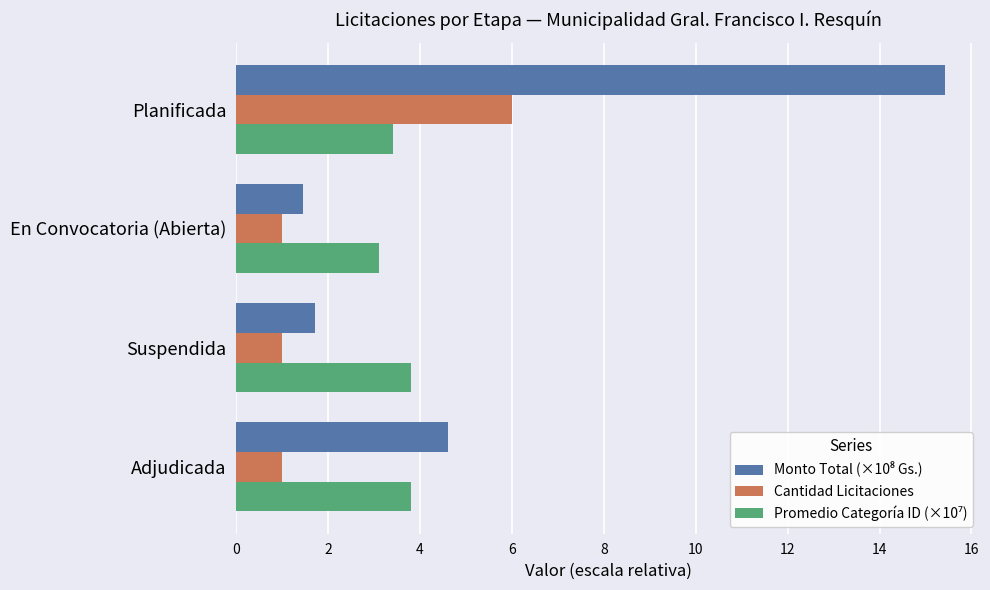

How many series are shown in this chart?

3